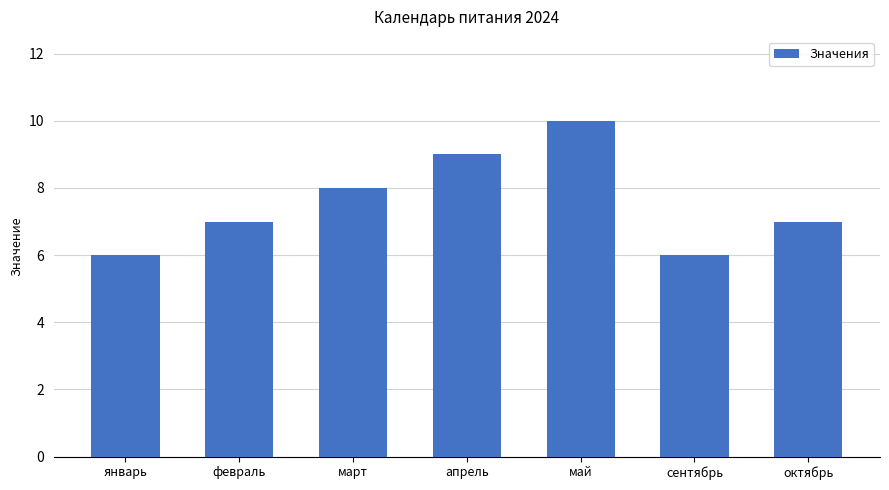

Reading right to left, list all the values displayed in this chart.

октябрь=7	сентябрь=6	май=10	апрель=9	март=8	февраль=7	январь=6